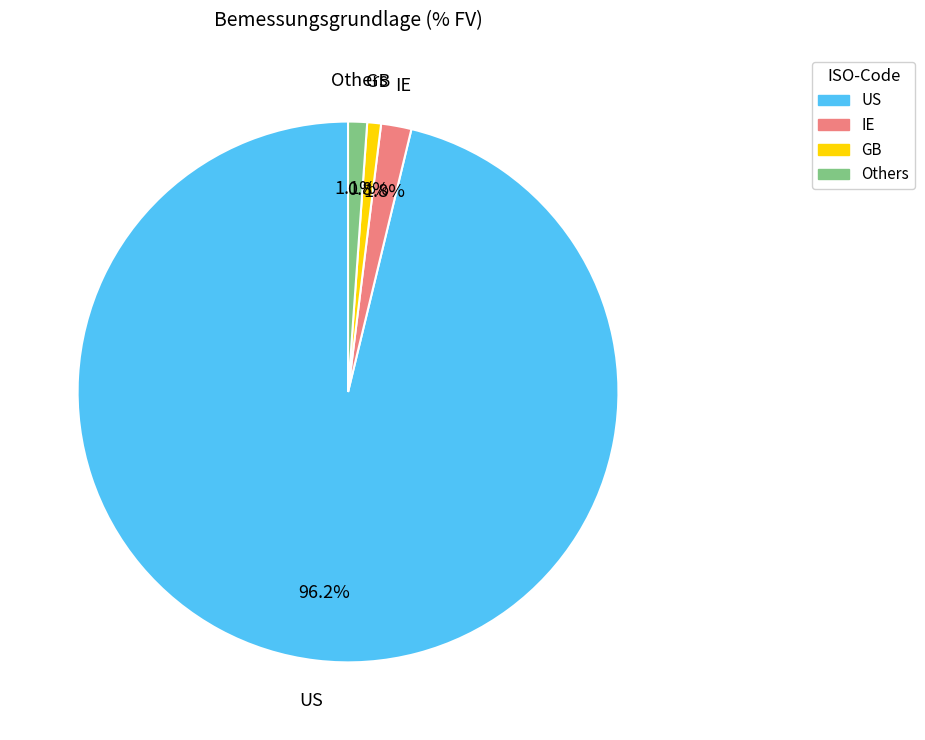

Does any single category account for the majority?

Yes